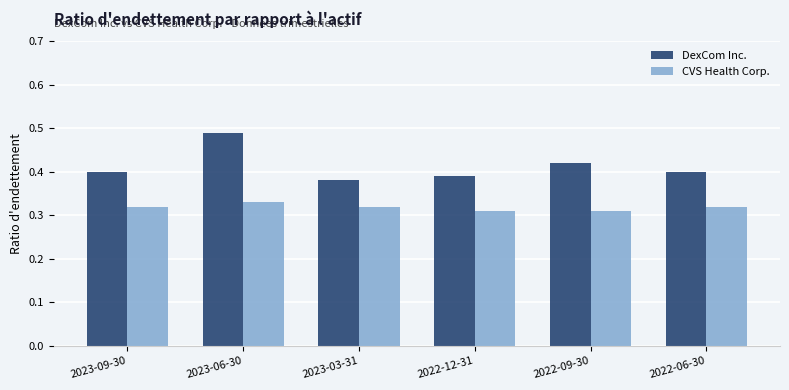

How many categories are shown in the chart?

6